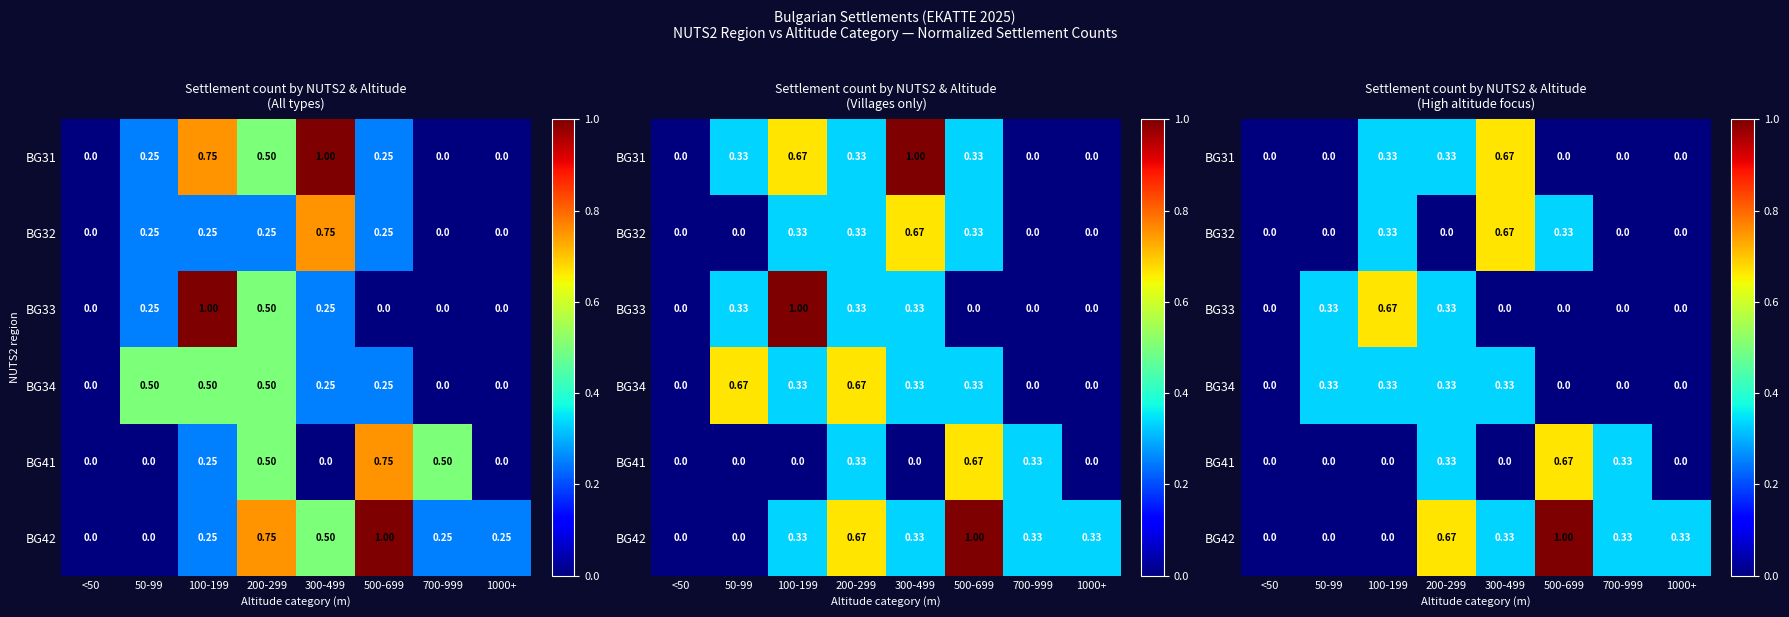

At which label does BG32 reach its minimum?

<50